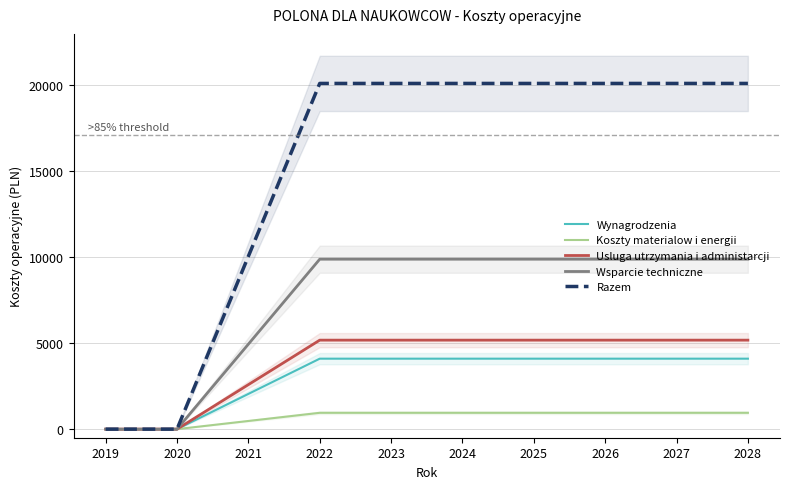

Which category has the highest value across all series?

2022